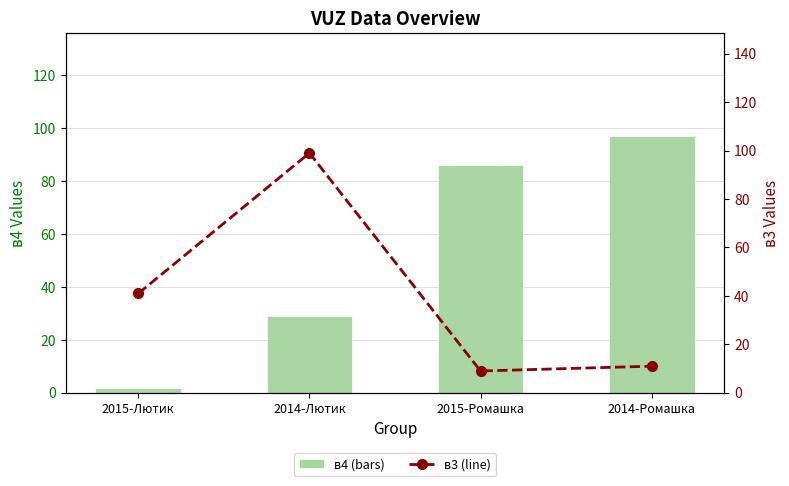

At which label does в3 (line) first exceed 41?

2014-Лютик